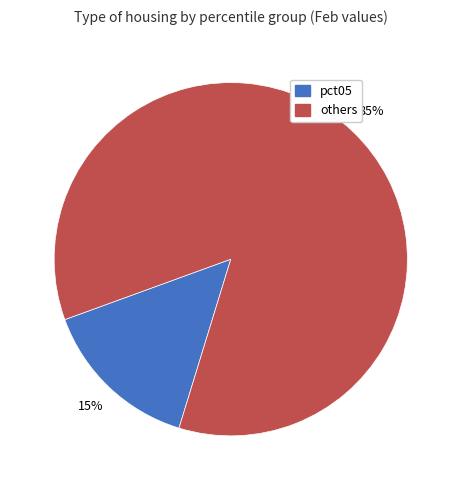

To the nearest percent, what is the average slice percentage?

50%